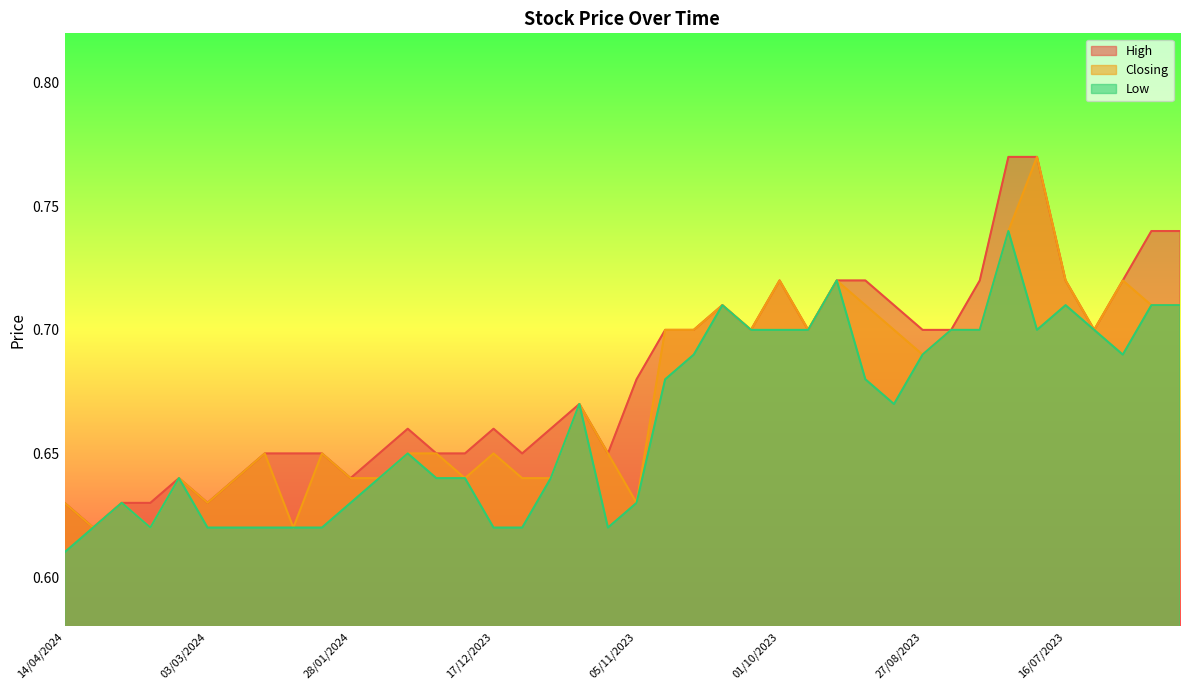

What is the sum of the High values at 31/12/2023 and 14/01/2024?

1.3